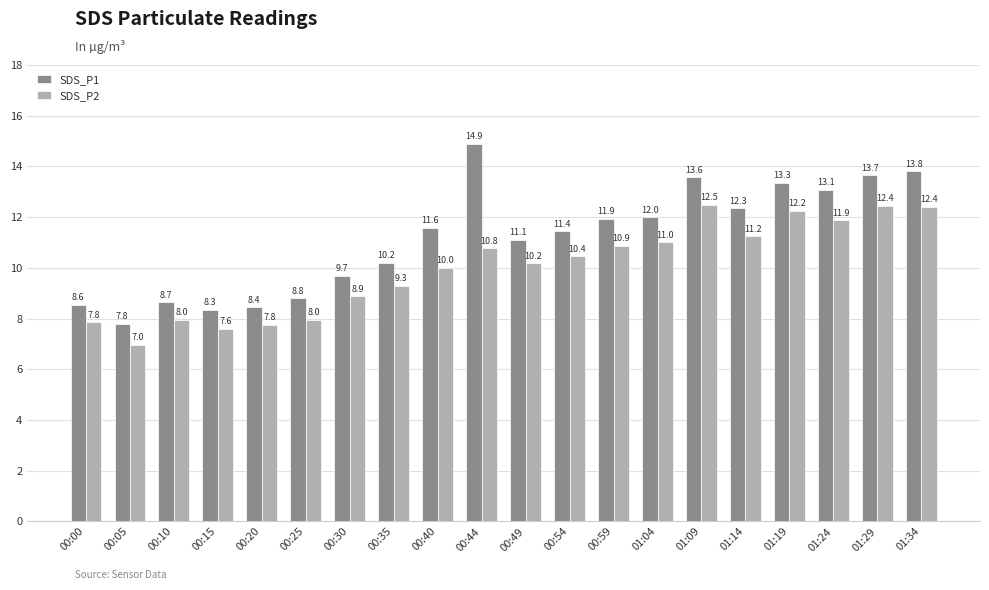

What is the value of the SDS_P1 bar at the 19th from the left?

13.7